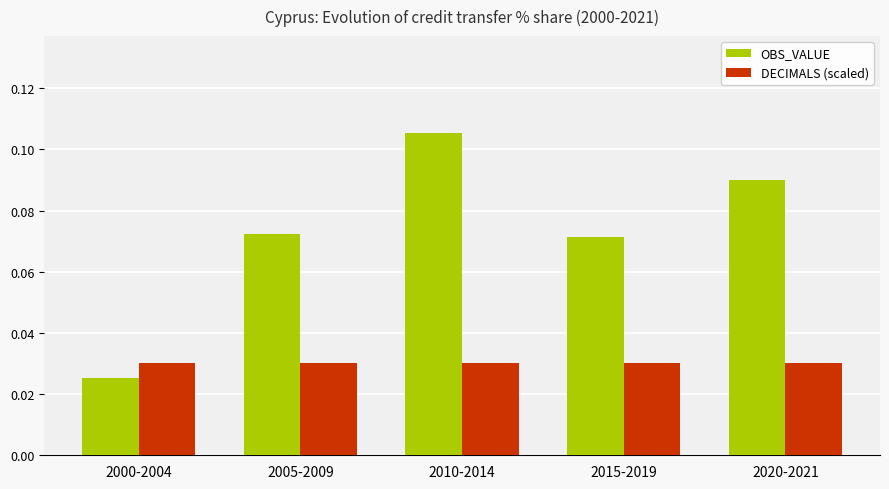

Does the chart contain stacked bars?

No